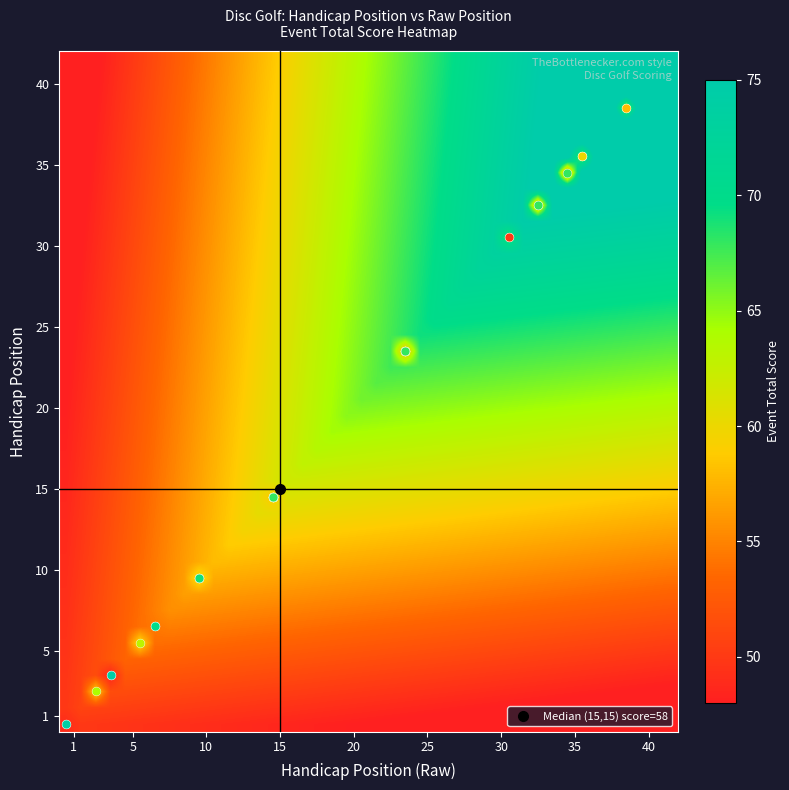

Where is 35 nearest to the value 0?

1